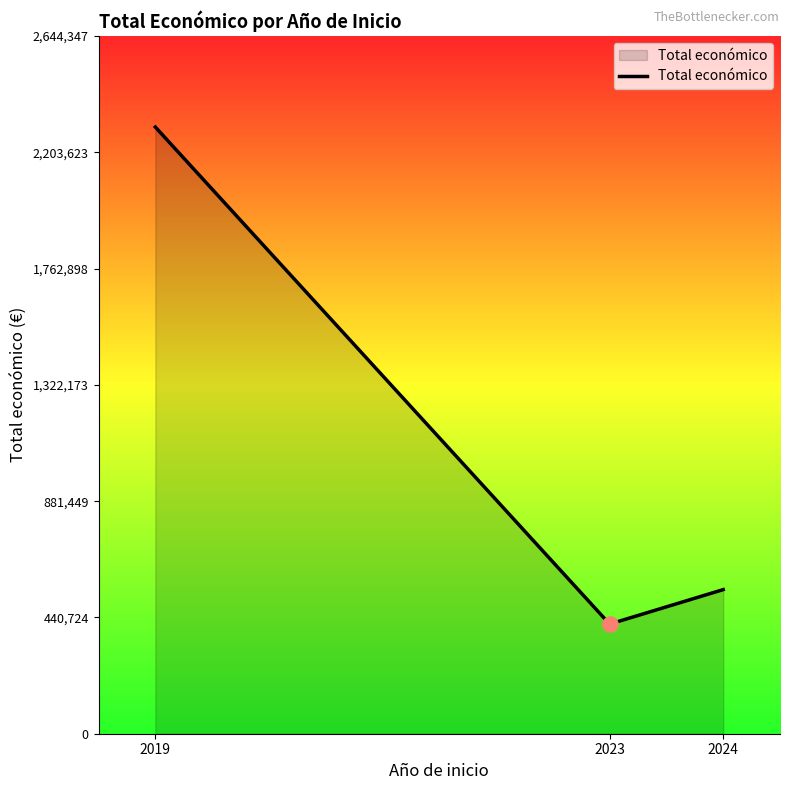

Between 2023 and 2019, which is larger?

2019